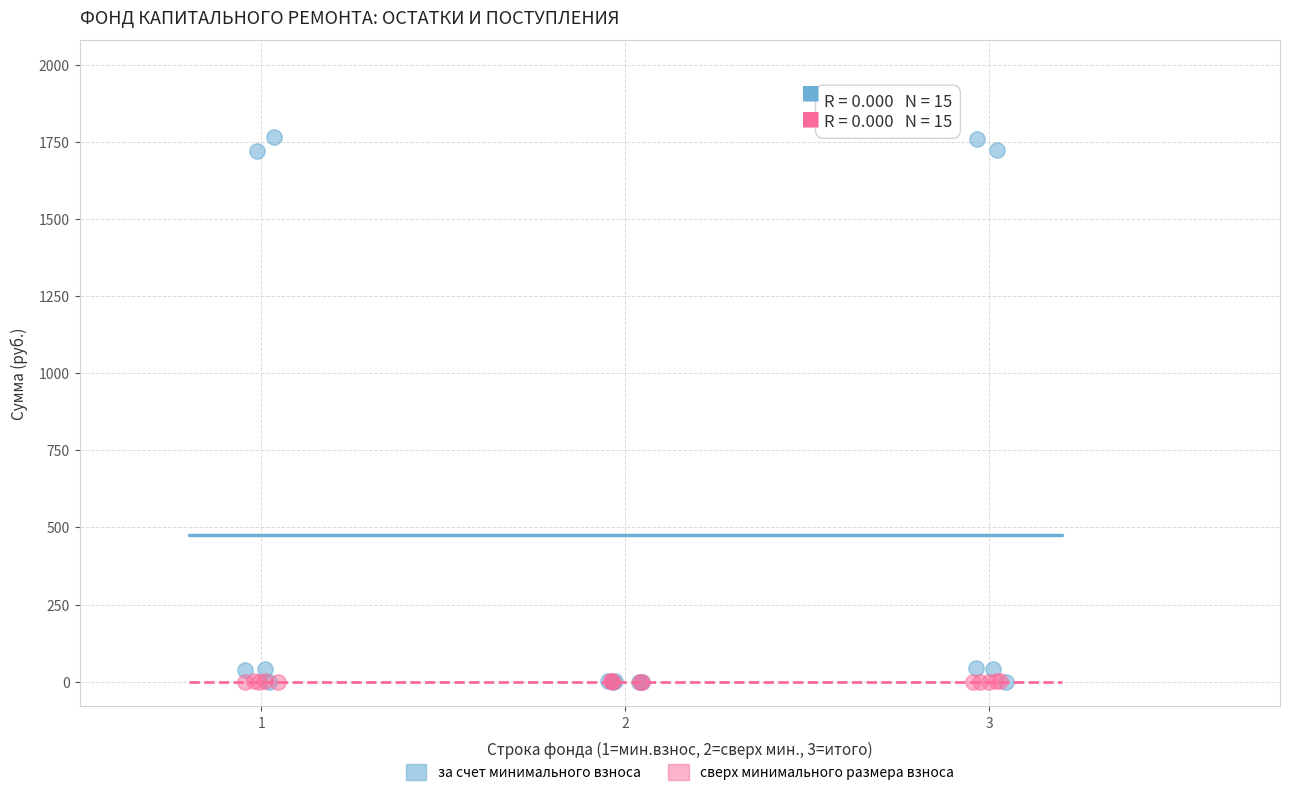

What are all the series names shown in the legend?

за счет минимального взноса, сверх минимального размера взноса